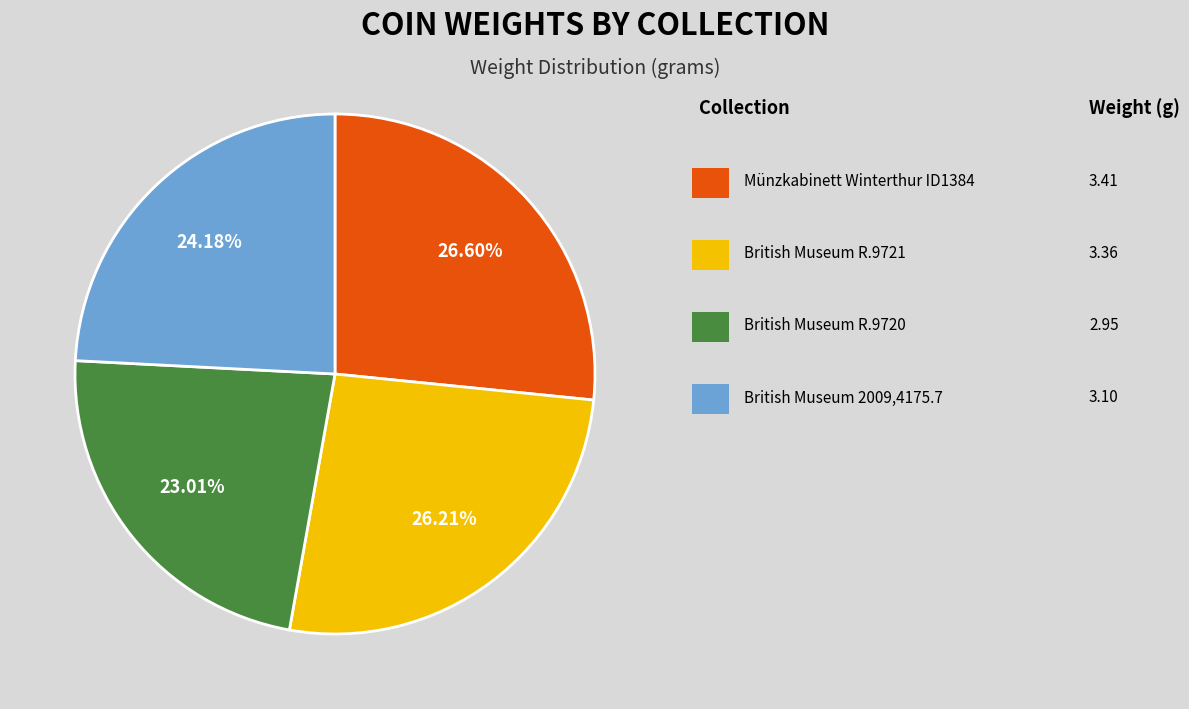

Is there a majority slice in this chart?

No